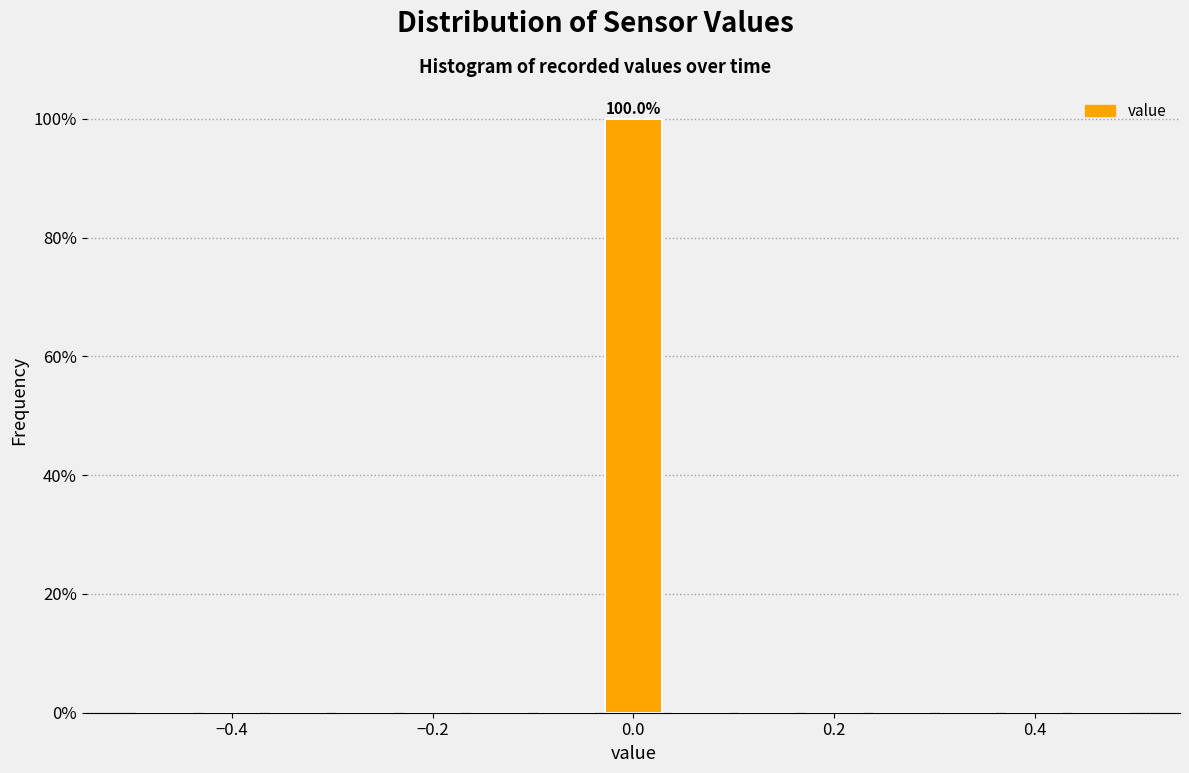

Around what value on the x-axis is the tallest bar? Give the approximate position of its centre, as read against the axis.

0.00